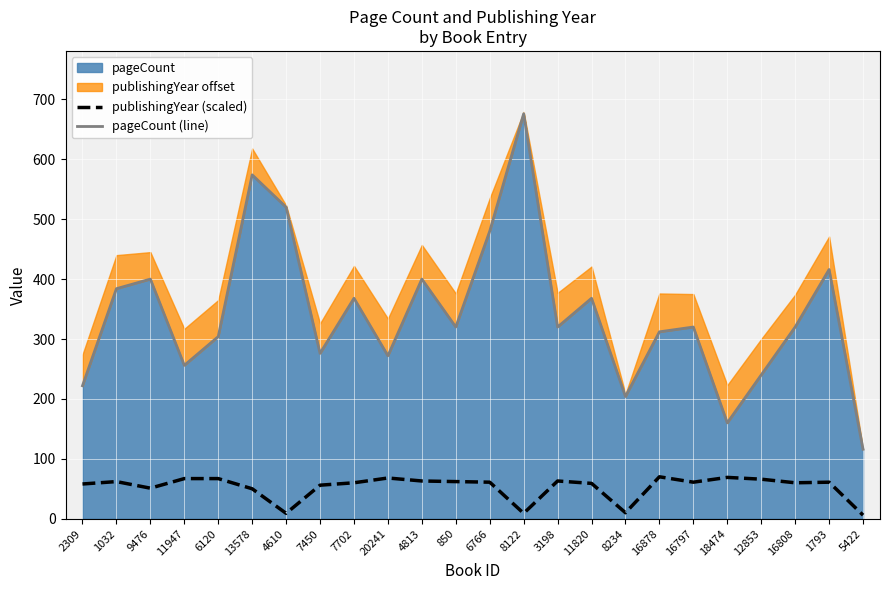

How many lines are shown in the chart?

2